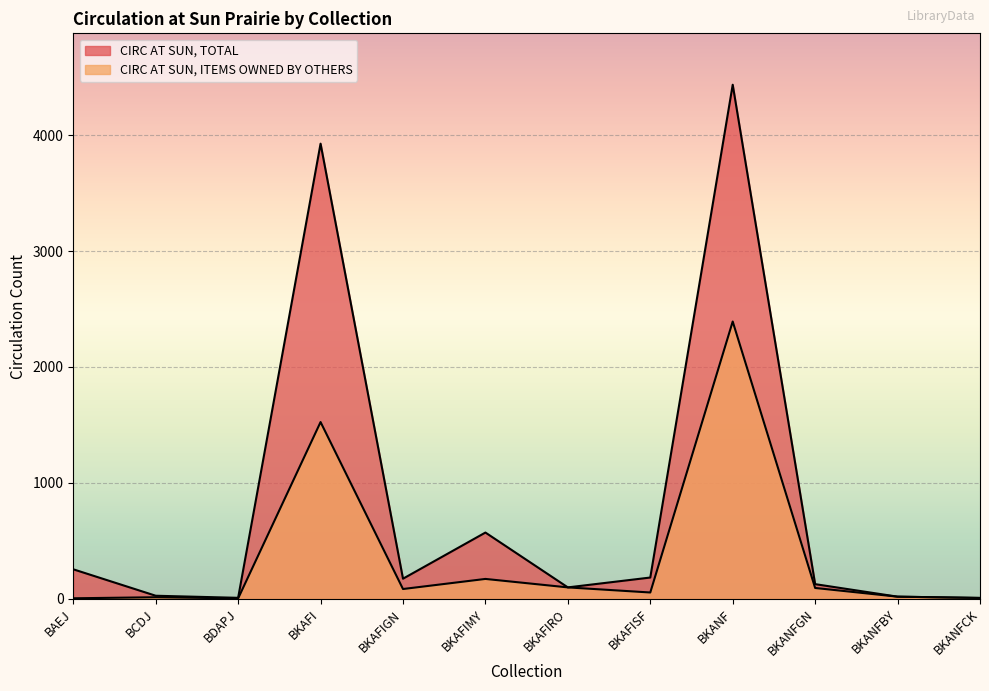

What is the maximum value shown in the chart?

4434